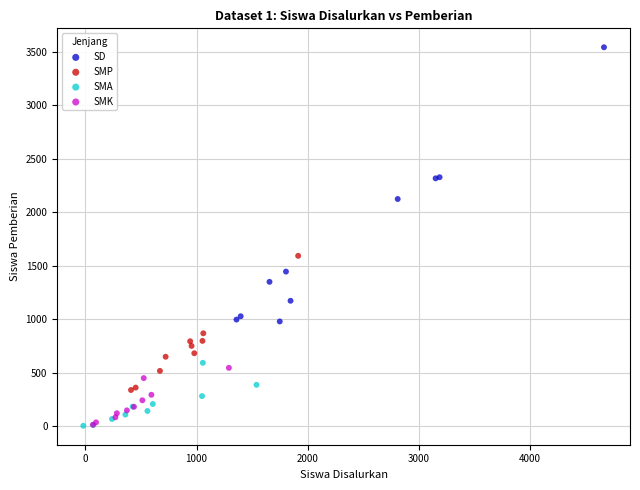

What are all the series names shown in the legend?

SD, SMP, SMA, SMK